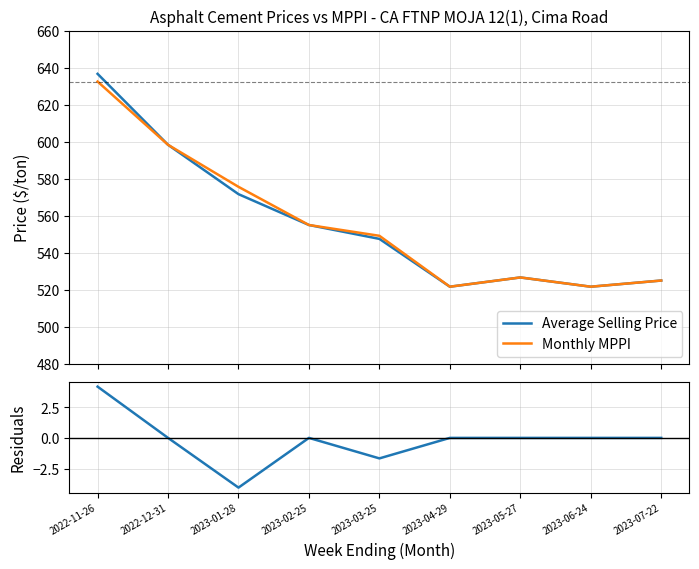

At how many categories does at least one series exceed 218?

9